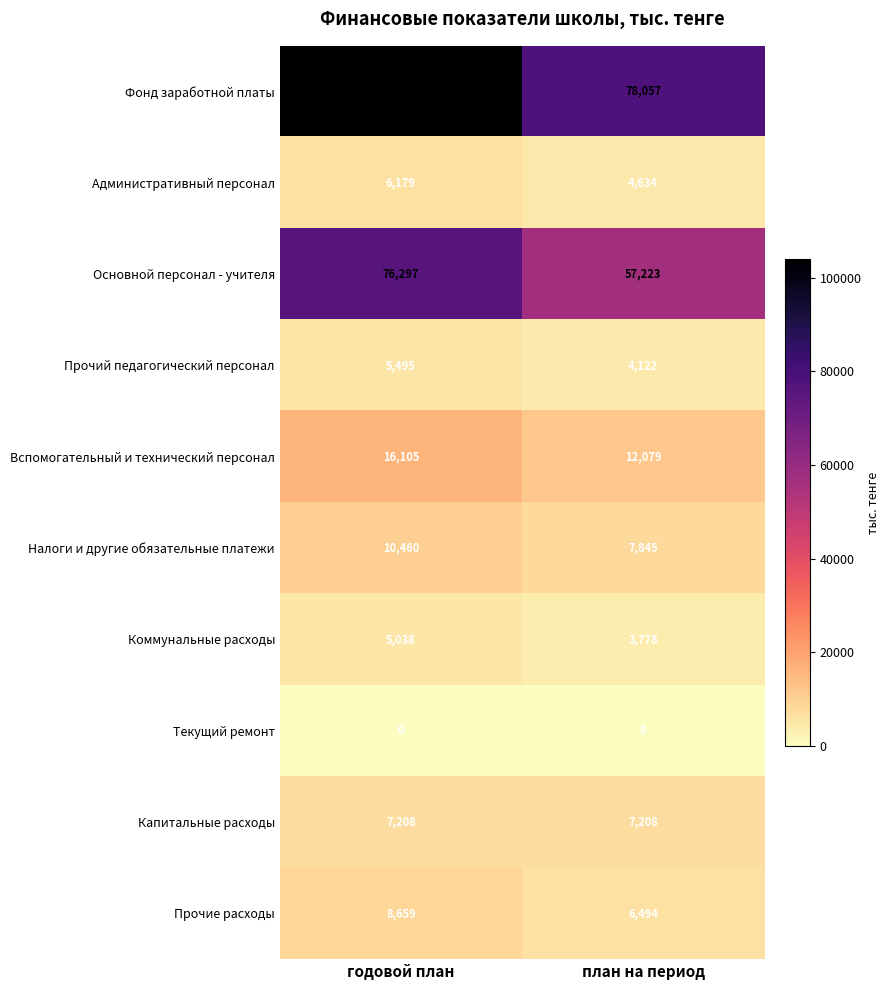

At which label does Административный персонал reach its minimum?

план на период